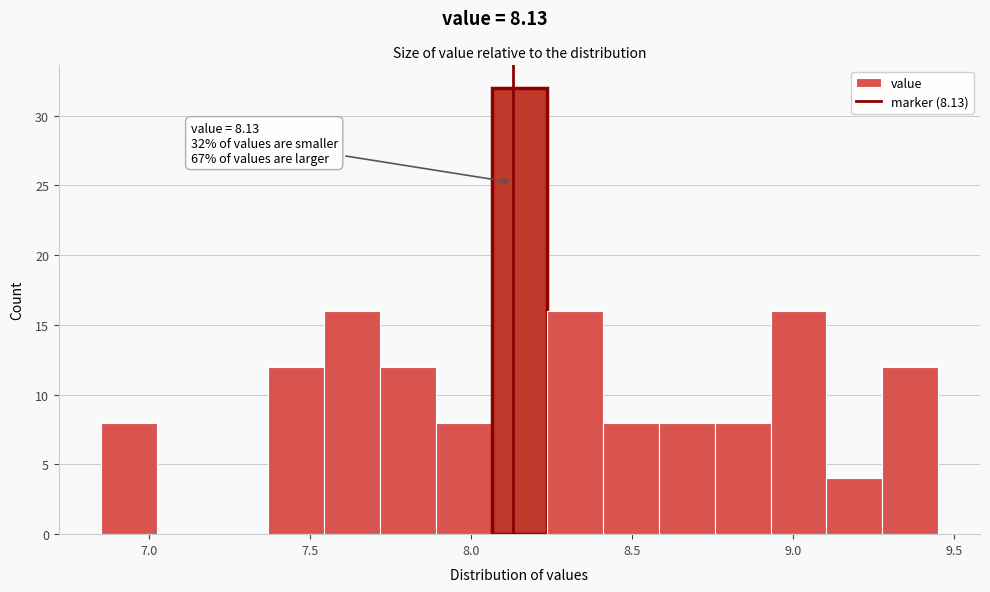

Around what value on the x-axis is the tallest bar? Give the approximate position of its centre, as read against the axis.

8.15